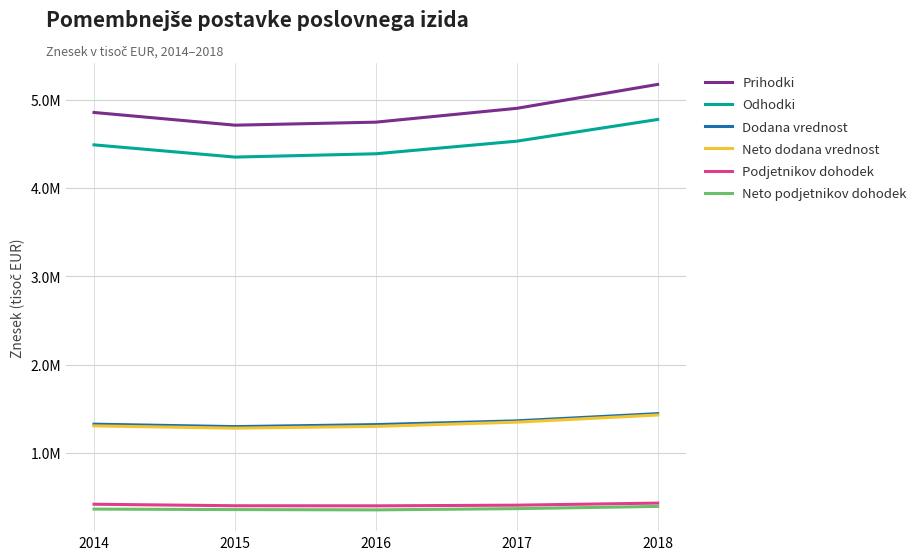

List the series in order of their peak value, highest first.

Prihodki, Odhodki, Dodana vrednost, Neto dodana vrednost, Podjetnikov dohodek, Neto podjetnikov dohodek